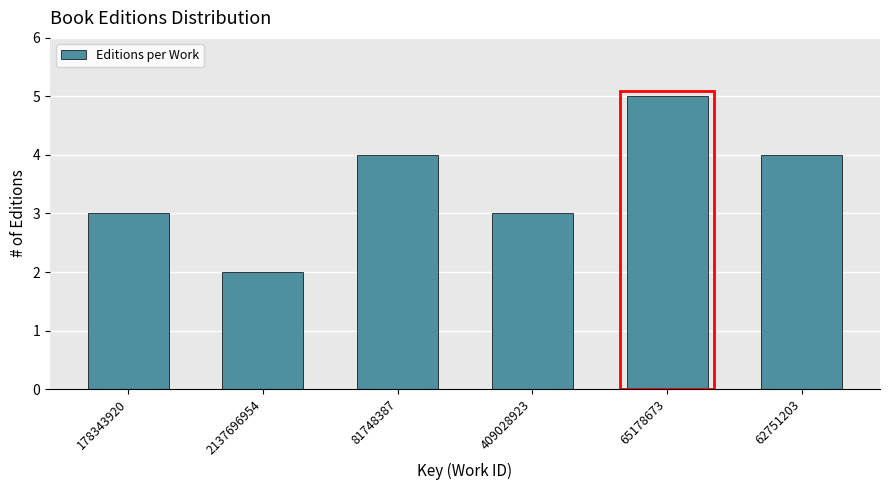

Reading right to left, extract all data points from this chart.

4	5	3	4	2	3